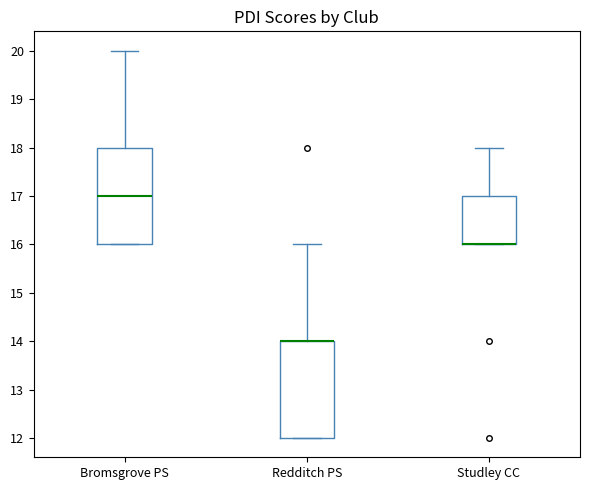

Reading left to right, read every box against the y-axis: the position of its median line, the range the box covers, and the ends of its whiskers. The values are not printed on the chart, so give them approximately, as read against the axis.

Bromsgrove PS: median 17, box 16 to 18, whiskers 16 to 20
Redditch PS: median 14 (drawn on the box's upper edge), box 12 to 14, whiskers 12 to 16
Studley CC: median 16 (drawn on the box's lower edge), box 16 to 17, whiskers 16 to 18